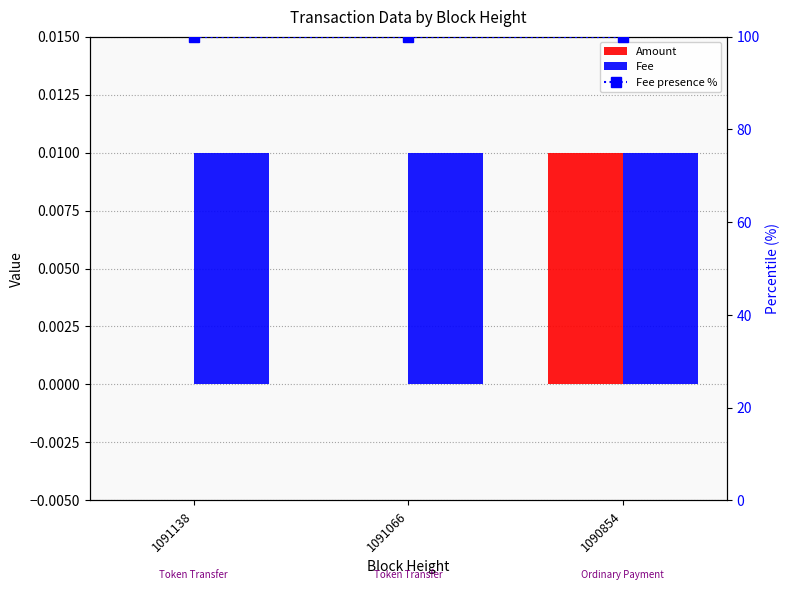

Between 1091138 and 1090854, which is larger?

1090854